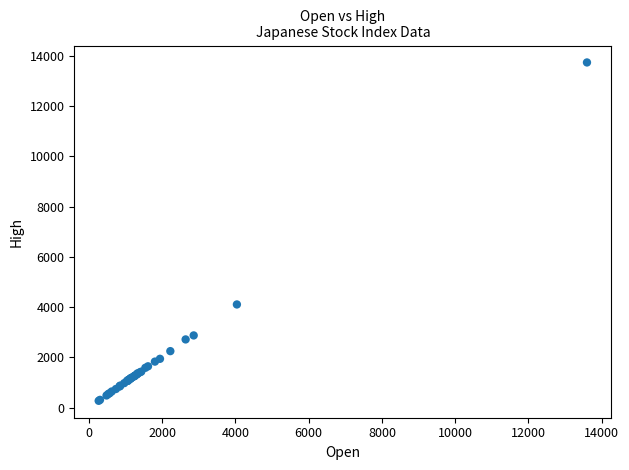

What Y value in the scatter plot is closest to 7002?

4105.1